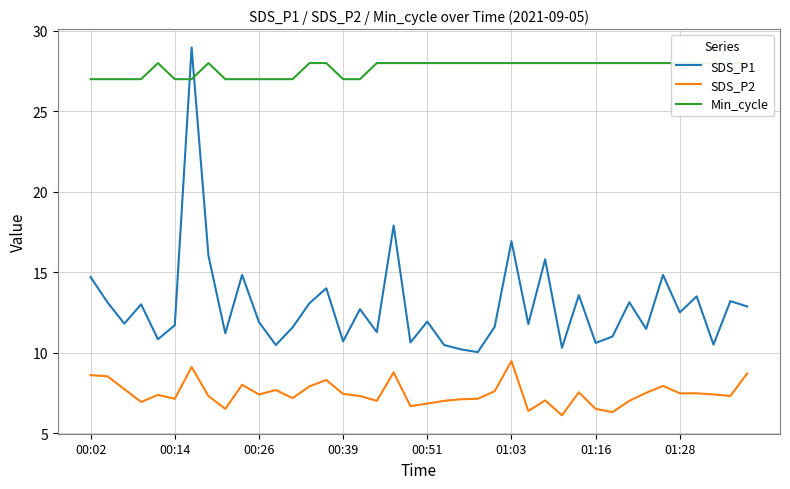

Read the SDS_P2 value at 29.

7.5